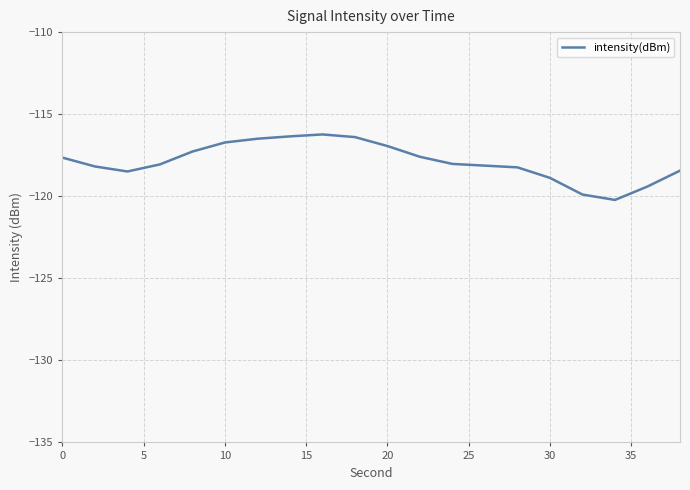

What is the difference between the maximum and minimum values?

4.0